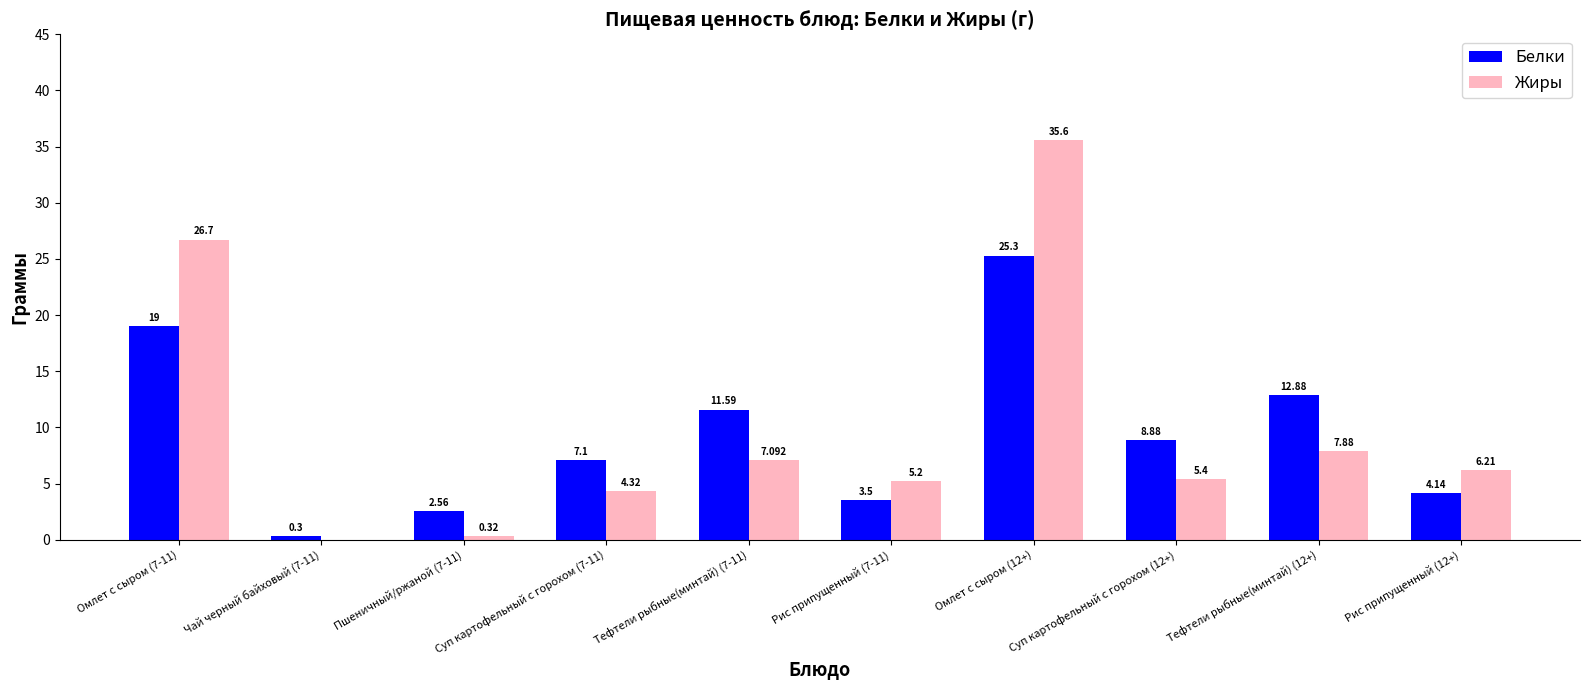

How many values in the Белки series exceed 8?

5